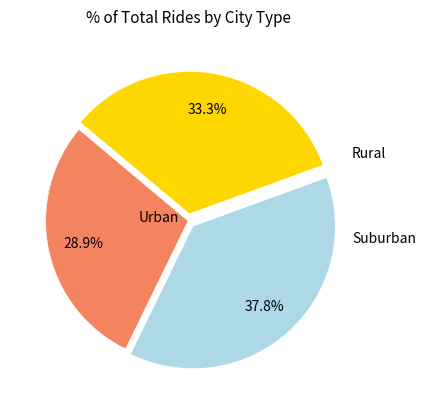

Is there any slice that represents more than half of the pie?

No